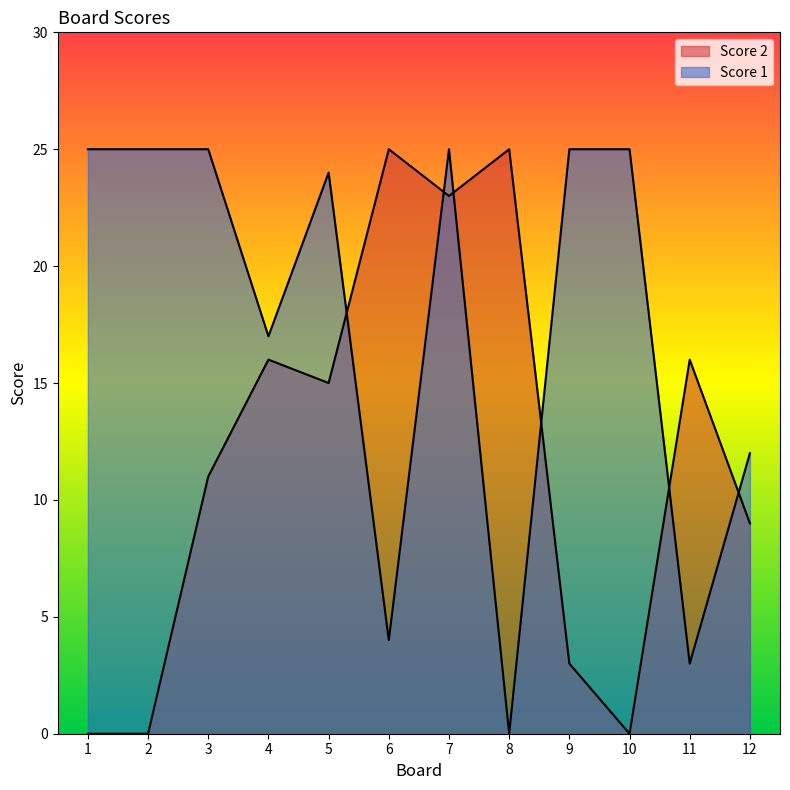

What is the value of the Score 2 point at the 3rd from the left?

11